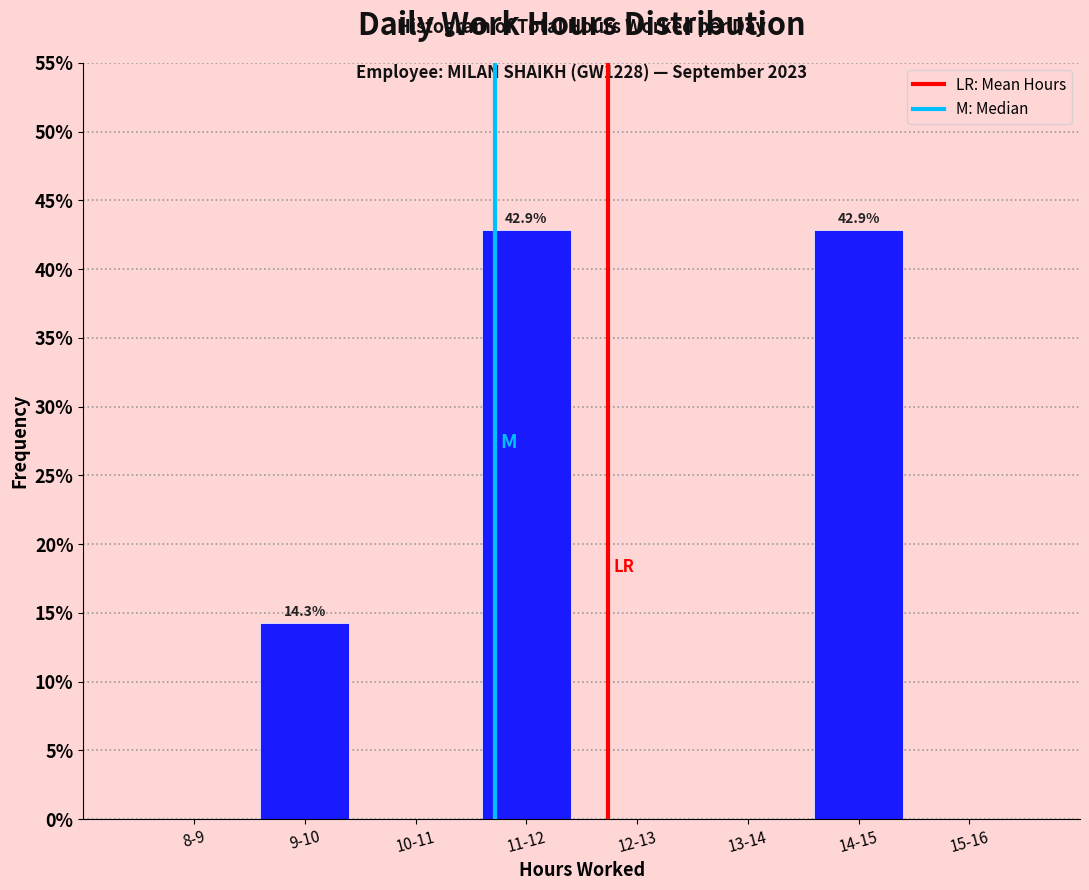

Reading left to right, list all the values displayed in this chart.

8-9=0.0	9-10=14.3	10-11=0.0	11-12=42.9	12-13=0.0	13-14=0.0	14-15=42.9	15-16=0.0